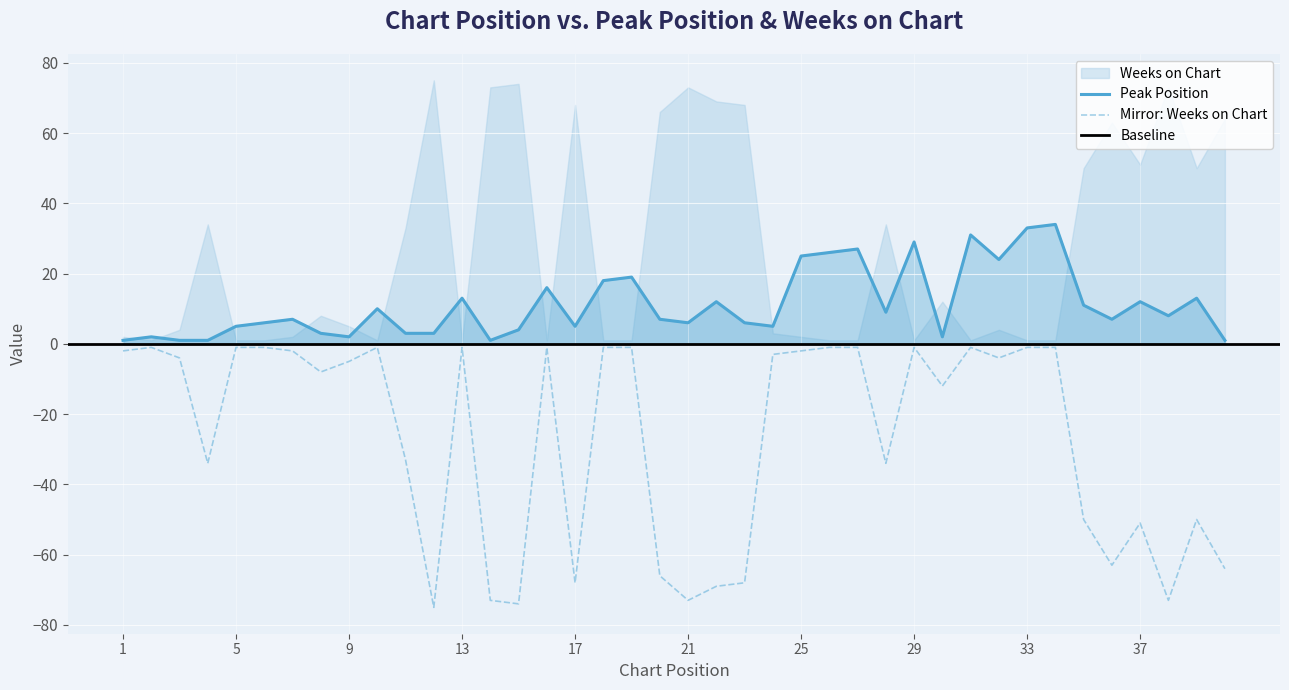

What is the difference between the maximum and second lowest values in the Weeks on Chart series?

73